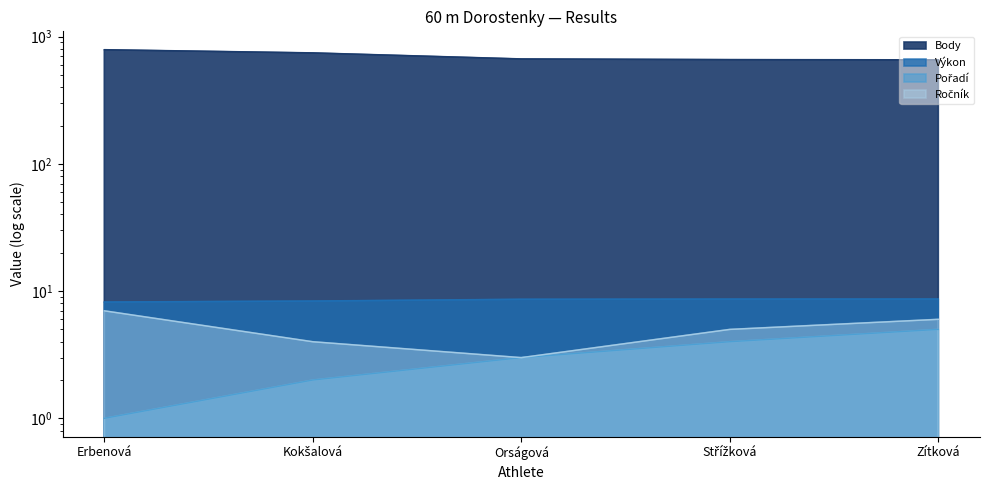

True or false: Pořadí has a value of 2.1 at Střížková.

False